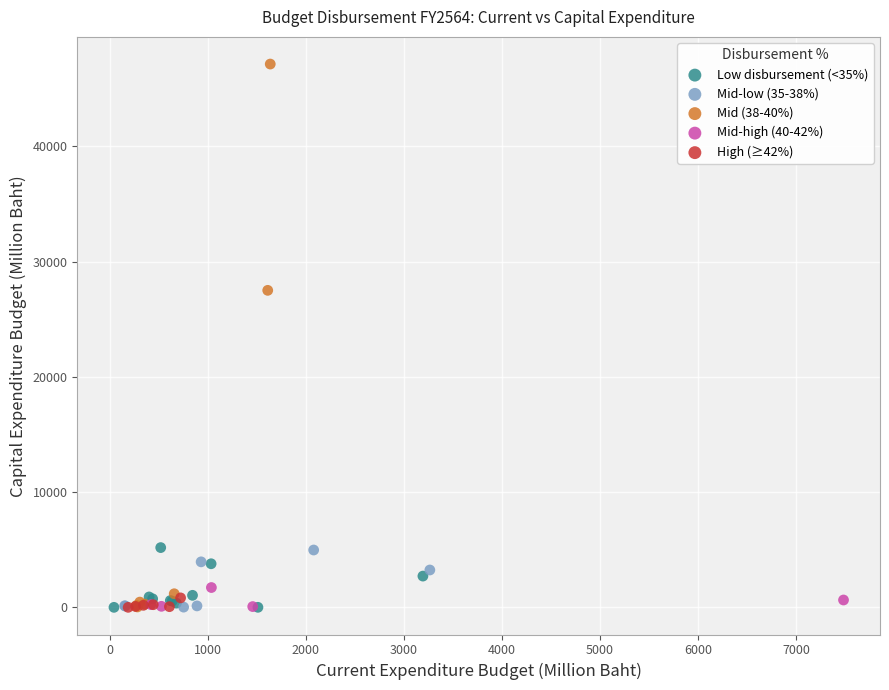

Which series has the largest Y range (max minus min)?

Mid (38-40%)